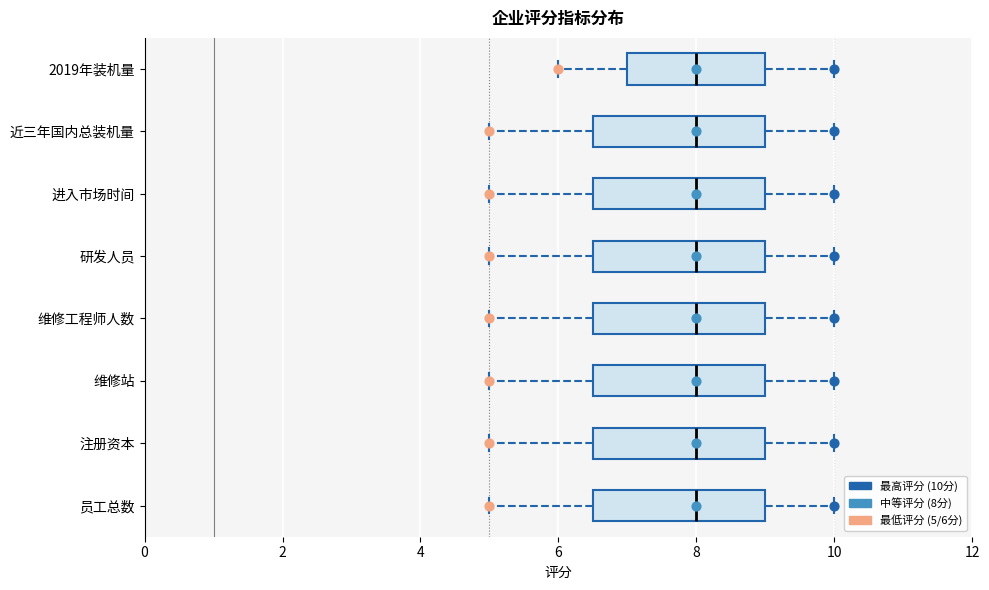

Where is the left edge of the box for 研发人员 on the x-axis? The values are not printed on the chart, so give them approximately, as read against the axis.

6.6